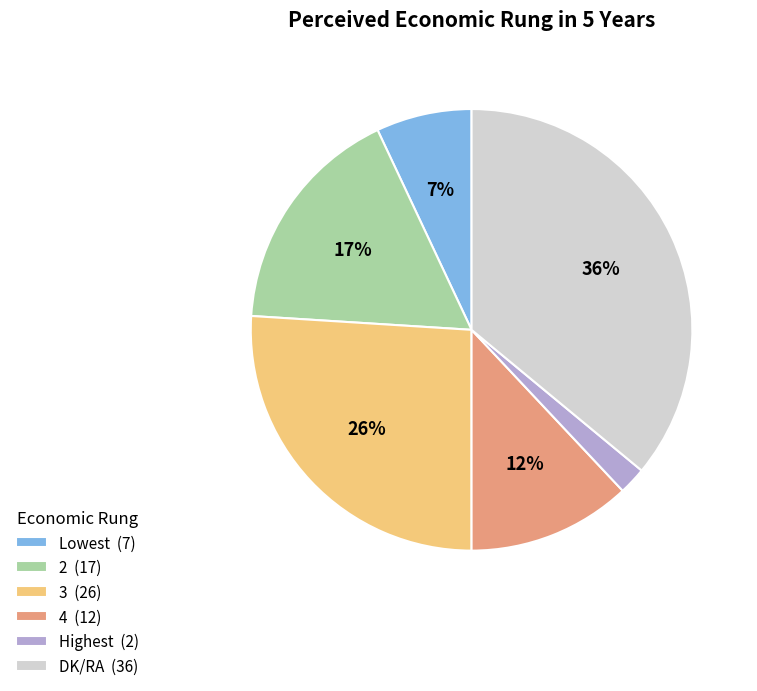

To the nearest percent, what portion does 3 represent?

26%